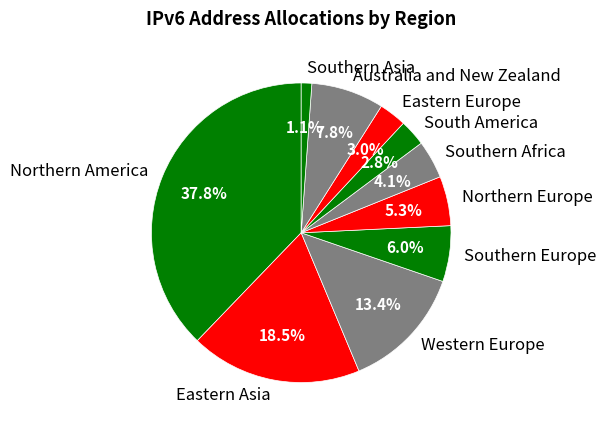

True or false: Southern Asia accounts for 1% of the total.

True